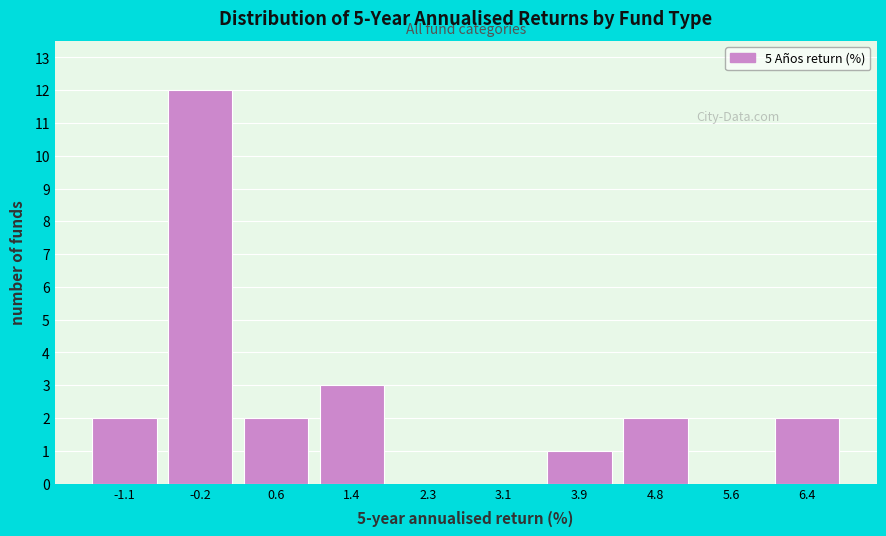

Reading left to right, list every bar in this chart as the range it spans on the x-axis followed by its height. Neither the bar edges nor the heights are printed on the chart, so give them approximately, as read against the axes.

-1.5 to -0.7: 2
-0.7 to 0.2: 12
0.2 to 1.0: 2
1.0 to 1.9: 3
1.9 to 2.7: 0
2.7 to 3.5: 0
3.5 to 4.4: 1
4.4 to 5.2: 2
5.2 to 6.0: 0
6.0 to 6.9: 2